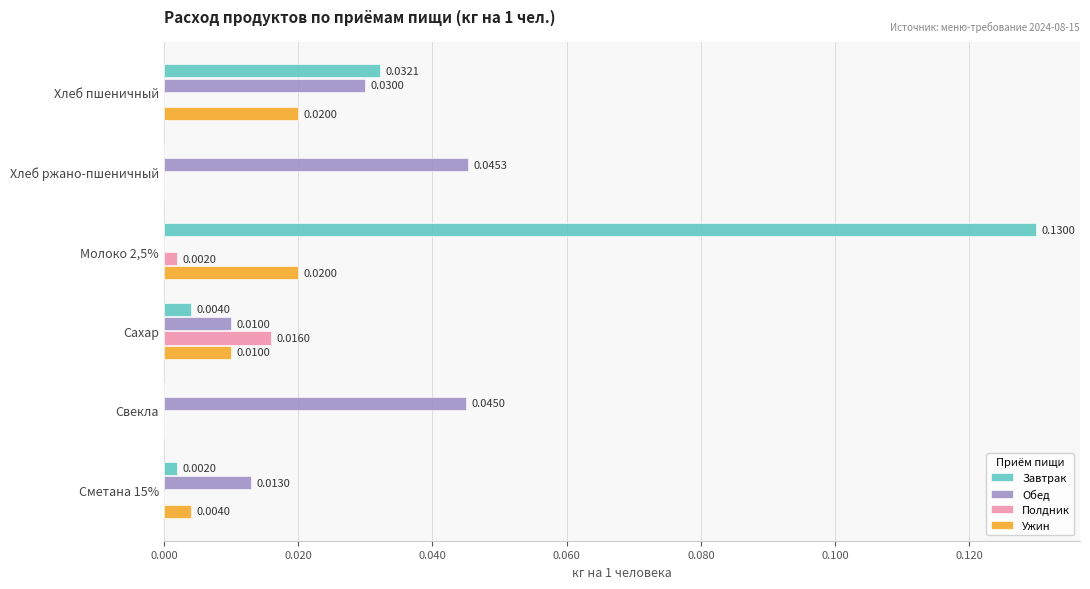

Between Молоко 2,5% and Сметана 15%, which series saw the biggest shift?

Завтрак